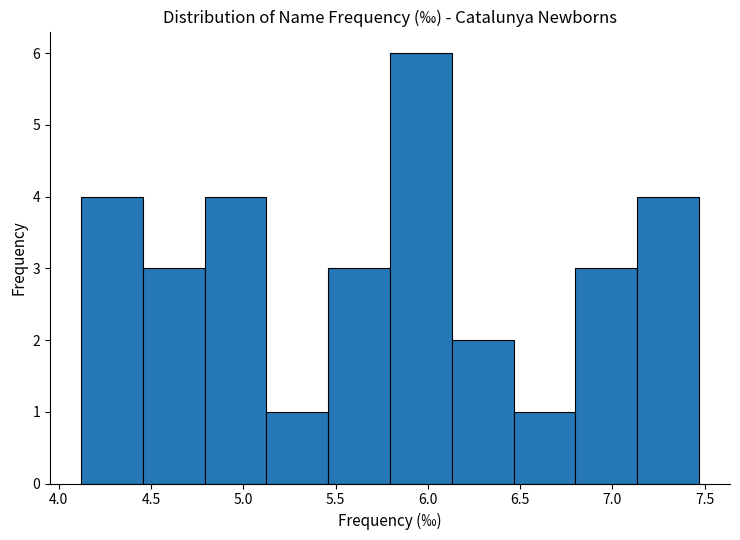

Reading left to right, list every bar in this chart as the range it spans on the x-axis followed by its height. Neither the bar edges nor the heights are printed on the chart, so give them approximately, as read against the axes.

4.120 to 4.455: 4
4.455 to 4.790: 3
4.790 to 5.125: 4
5.125 to 5.460: 1
5.460 to 5.795: 3
5.795 to 6.130: 6
6.130 to 6.465: 2
6.465 to 6.800: 1
6.800 to 7.135: 3
7.135 to 7.470: 4